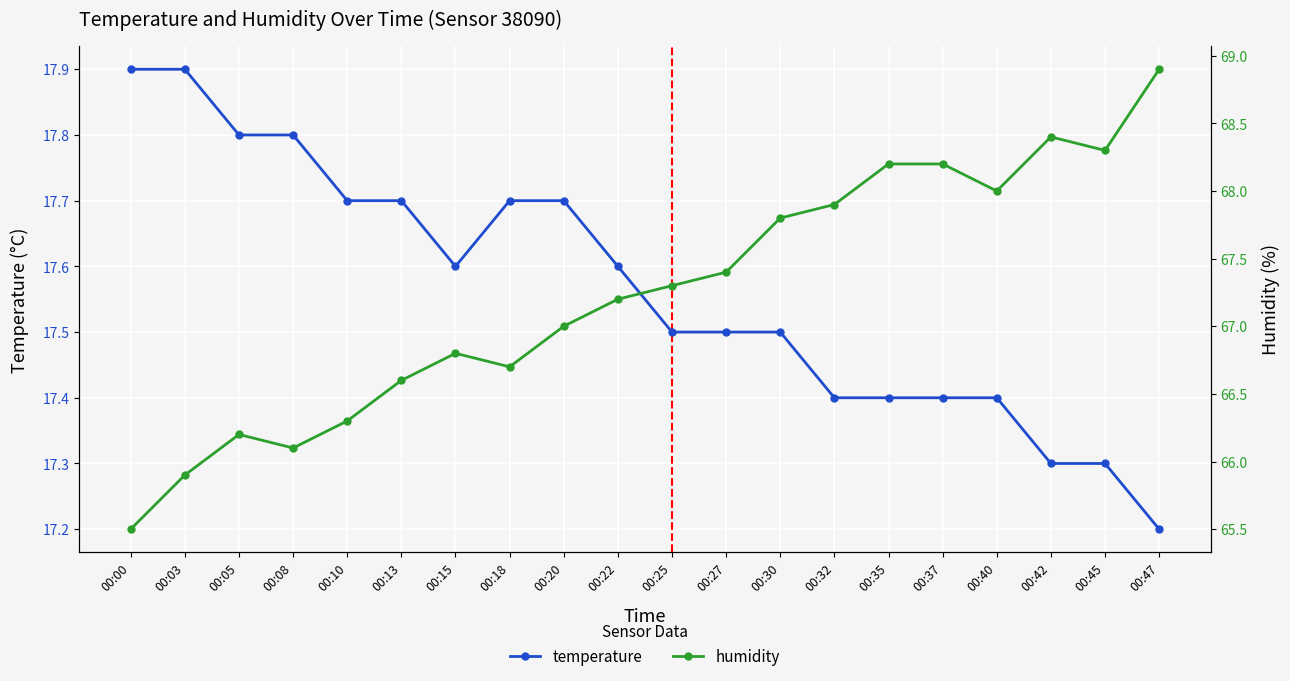

Which category has the highest value across all series?

00:47